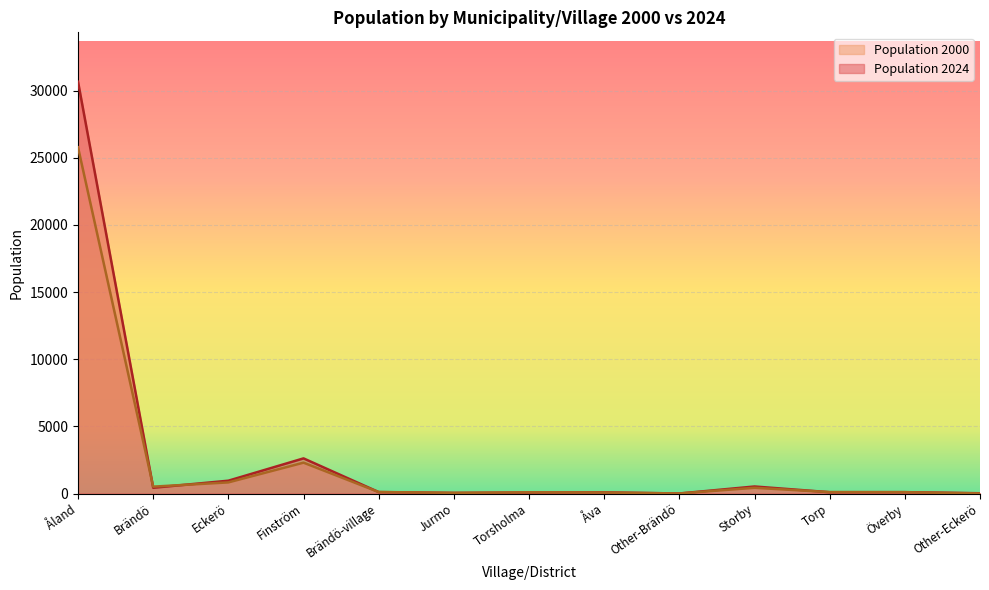

What is the total value across all series at Other-Brändö?

9